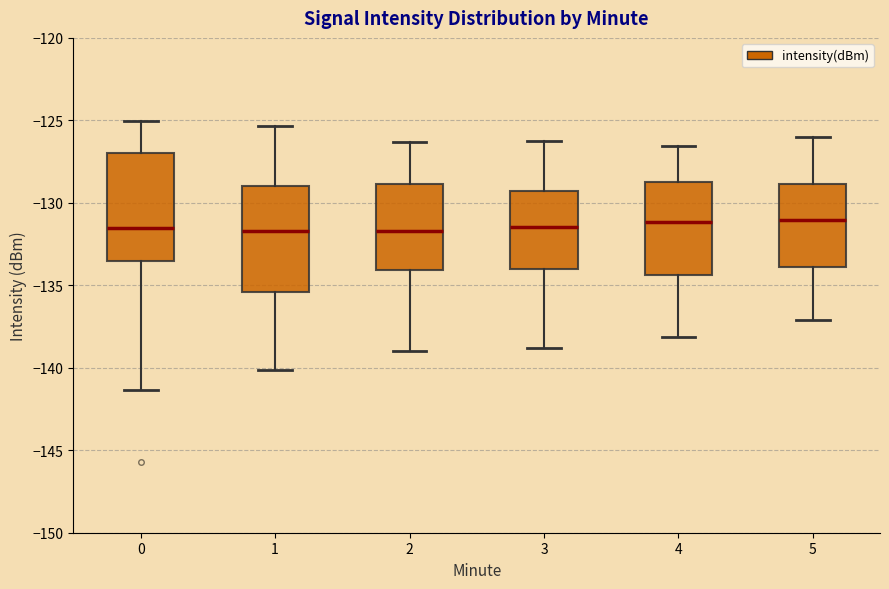

Reading left to right, read every box against the y-axis: the position of its median line, the range the box covers, and the ends of its whiskers. The values are not printed on the chart, so give them approximately, as read against the axis.

0: median -131.5, box -133.5 to -127.0, whiskers -141.5 to -125.0
1: median -131.5, box -135.5 to -129.0, whiskers -140.0 to -125.5
2: median -131.5, box -134.0 to -129.0, whiskers -139.0 to -126.5
3: median -131.5, box -134.0 to -129.5, whiskers -139.0 to -126.0
4: median -131.0, box -134.5 to -128.5, whiskers -138.0 to -126.5
5: median -131.0, box -134.0 to -129.0, whiskers -137.0 to -126.0